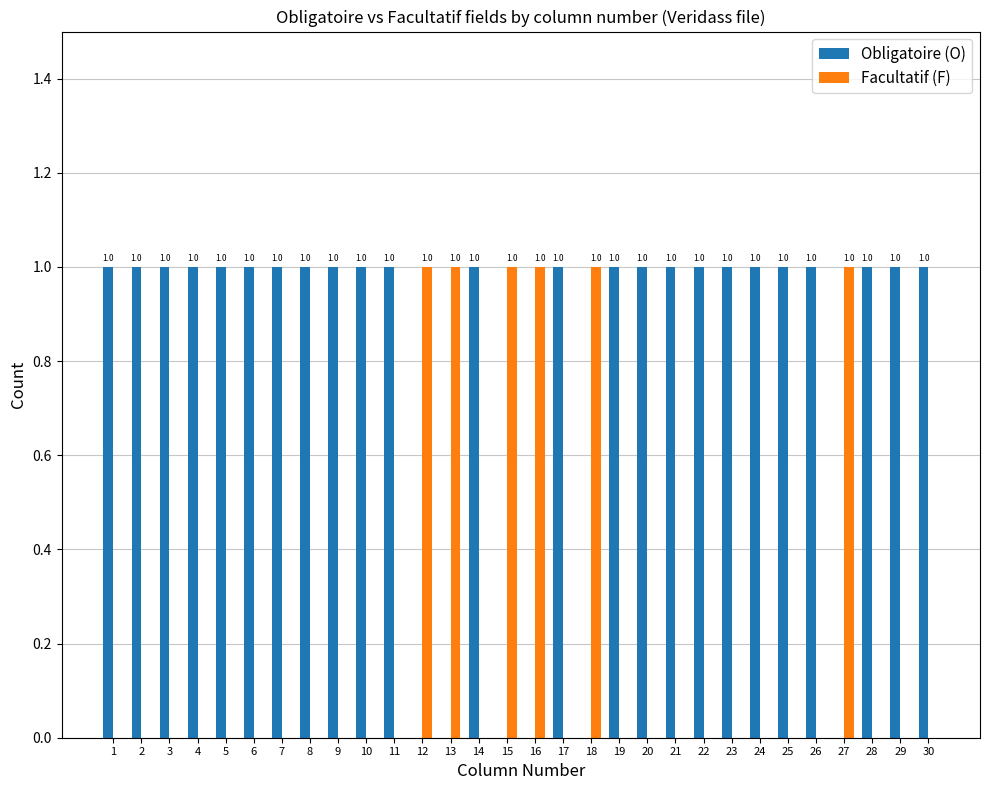

Are the bars horizontal?

No